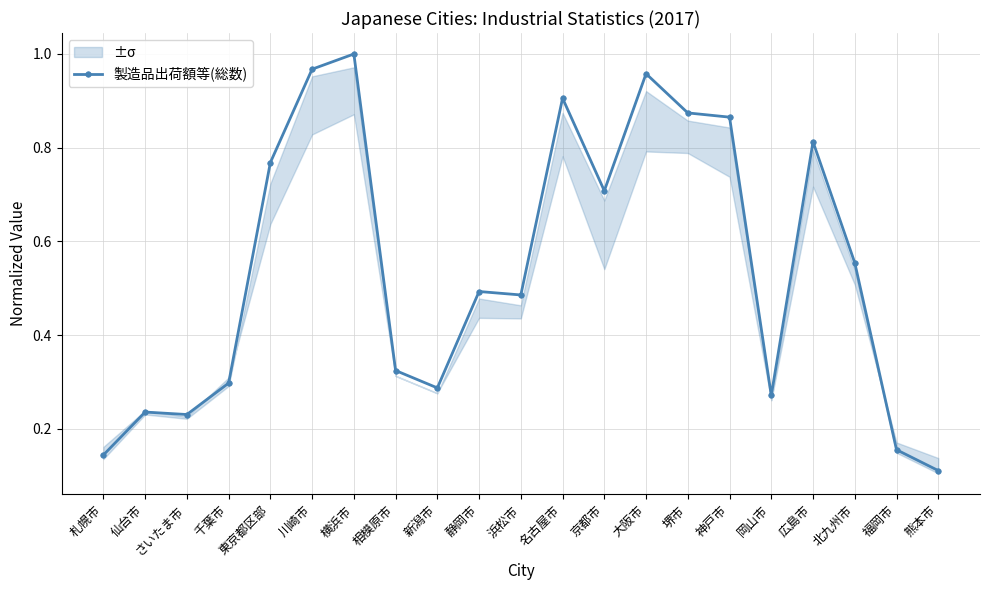

What is the difference between the values at 熊本市 and 広島市?

0.7